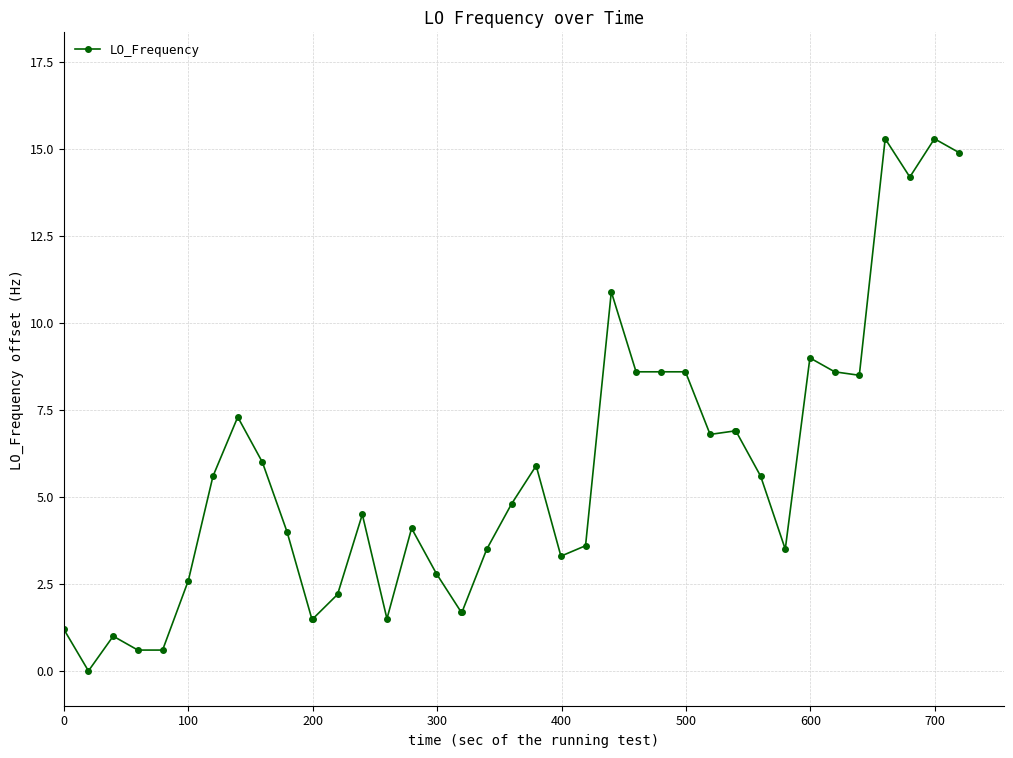

Reading right to left, extract all data points from this chart.

14.9	15.3	14.2	15.3	8.5	8.6	9.0	3.5	5.6	6.9	6.9	6.8	8.6	8.6	8.6	10.9	3.6	3.3	5.9	4.8	3.5	1.7	1.7	2.8	4.1	1.5	4.5	2.2	1.5	1.5	4.0	6.0	7.3	5.6	2.6	0.6	0.6	1.0	0.0	1.2